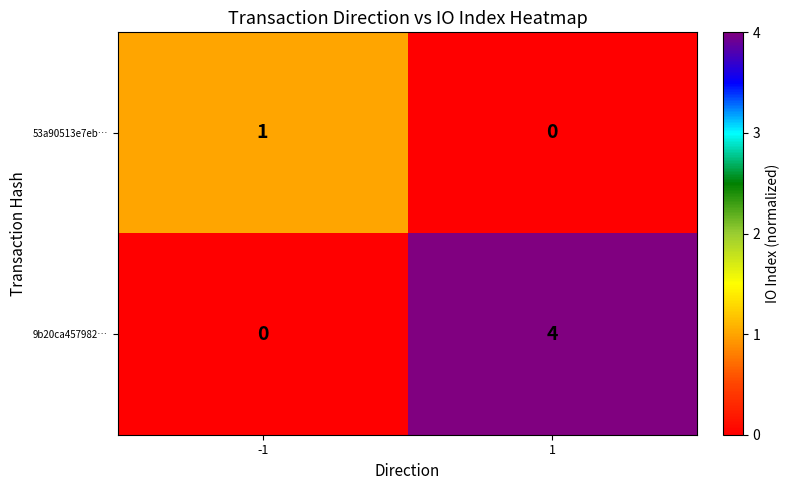

True or false: 9b20ca457982… has a value of 4 at 1.

True